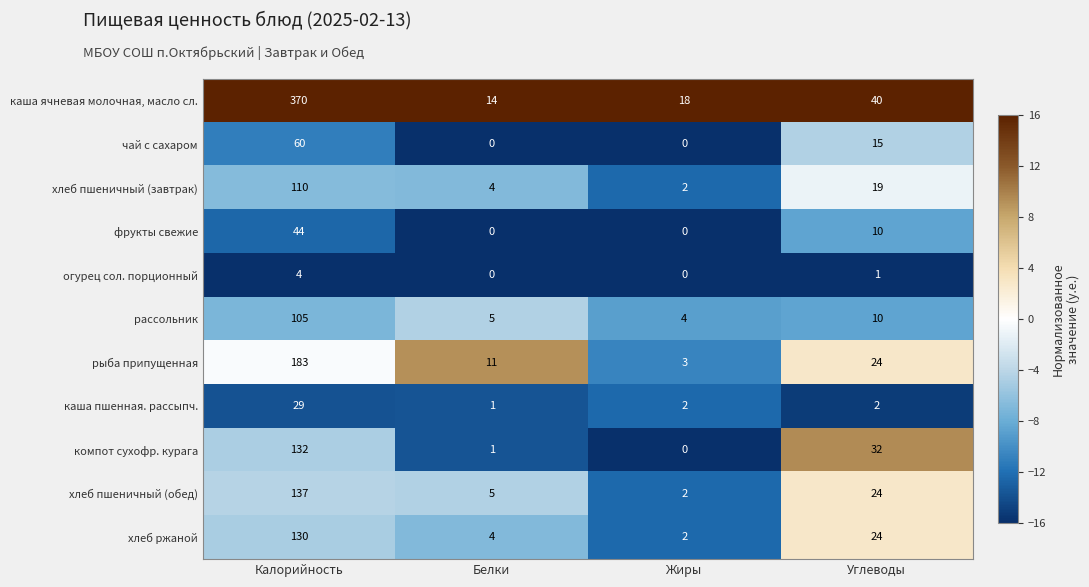

How many series are shown in this chart?

11